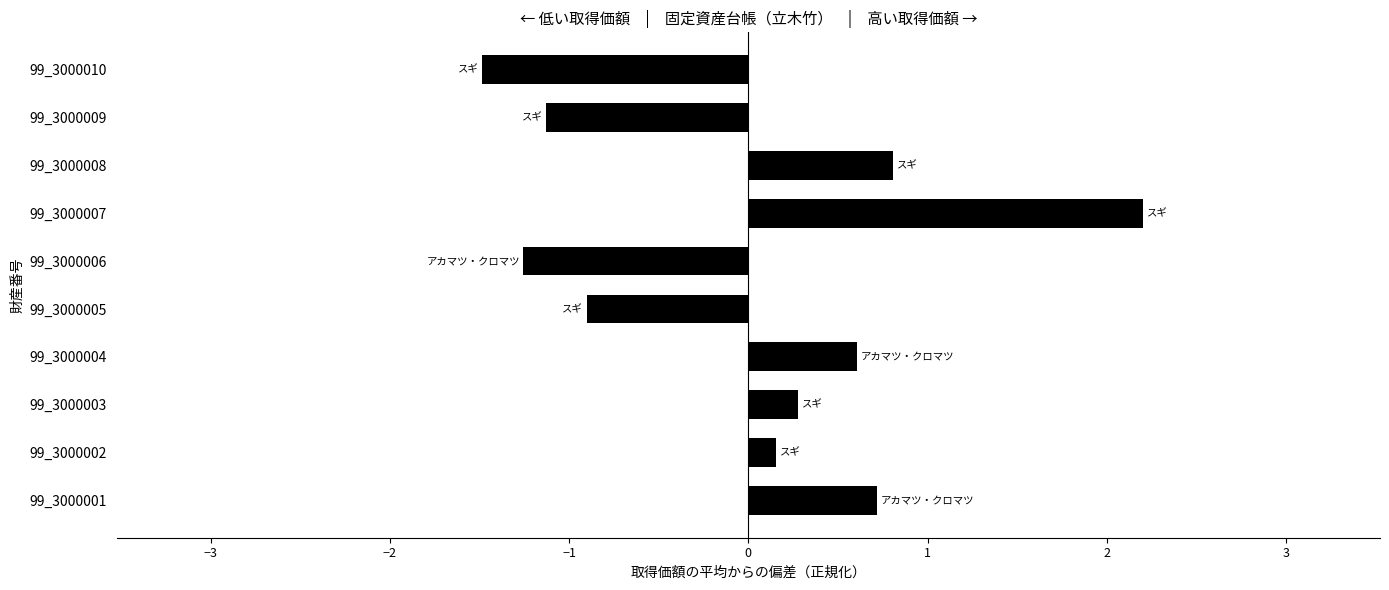

What is the change in value from 99_3000004 to 99_3000007?

+1.6